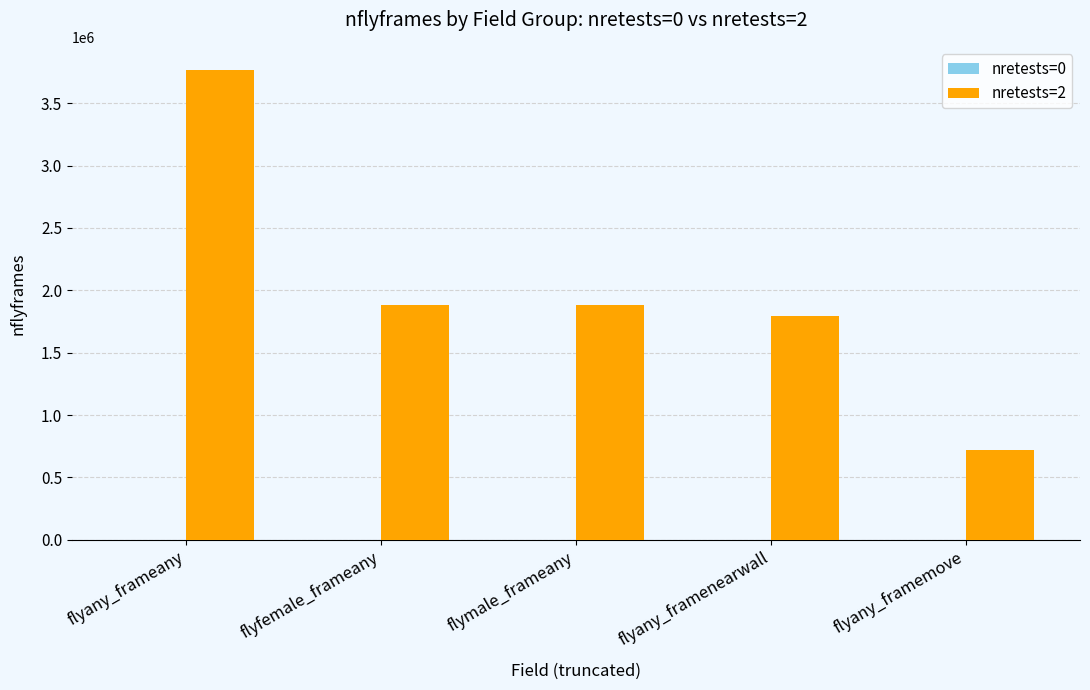

What is the greatest value displayed?

3763422